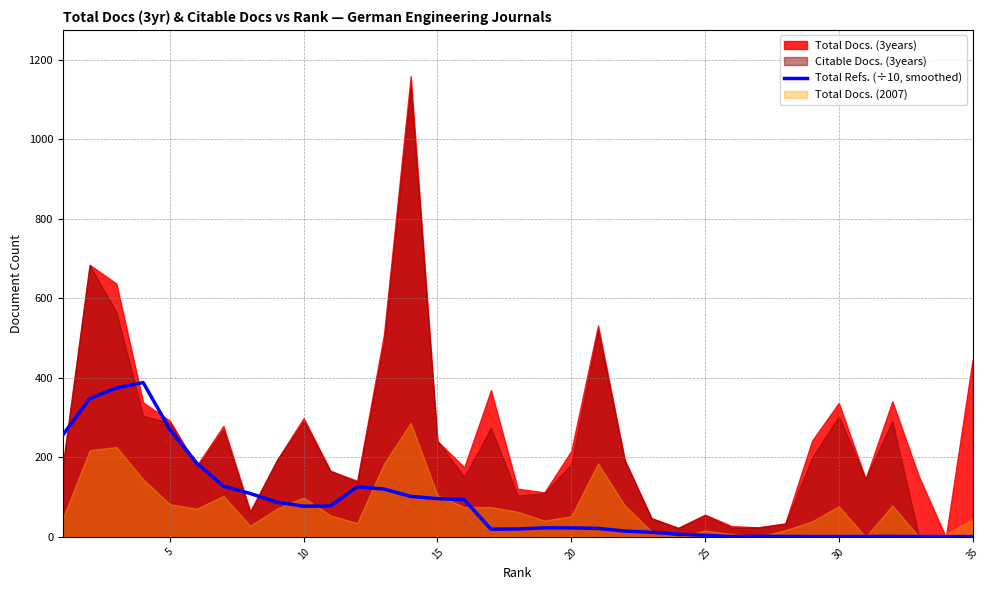

What is the maximum value for Total Refs. (÷10, smoothed)?

388.1